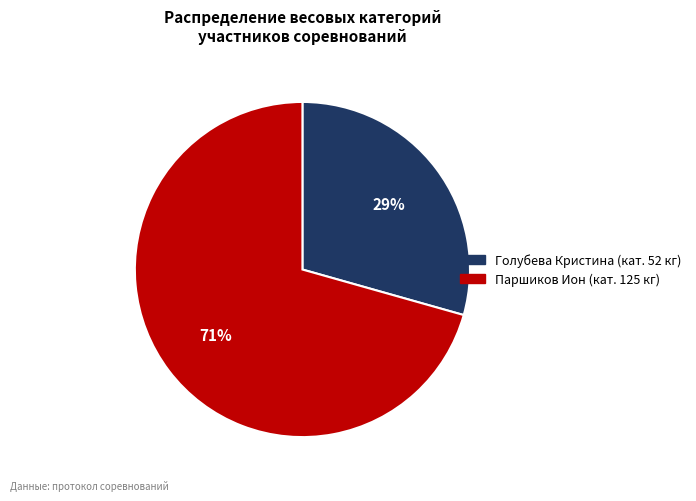

How many segments does this pie chart have?

2